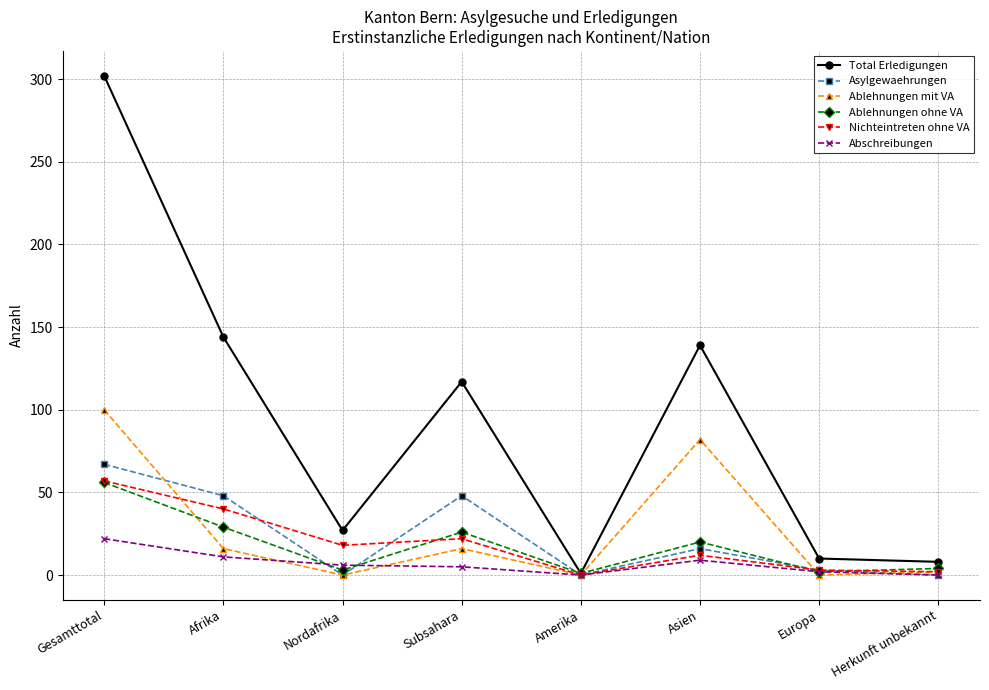

How many interior local peaks does the Asylgewaehrungen series have?

2